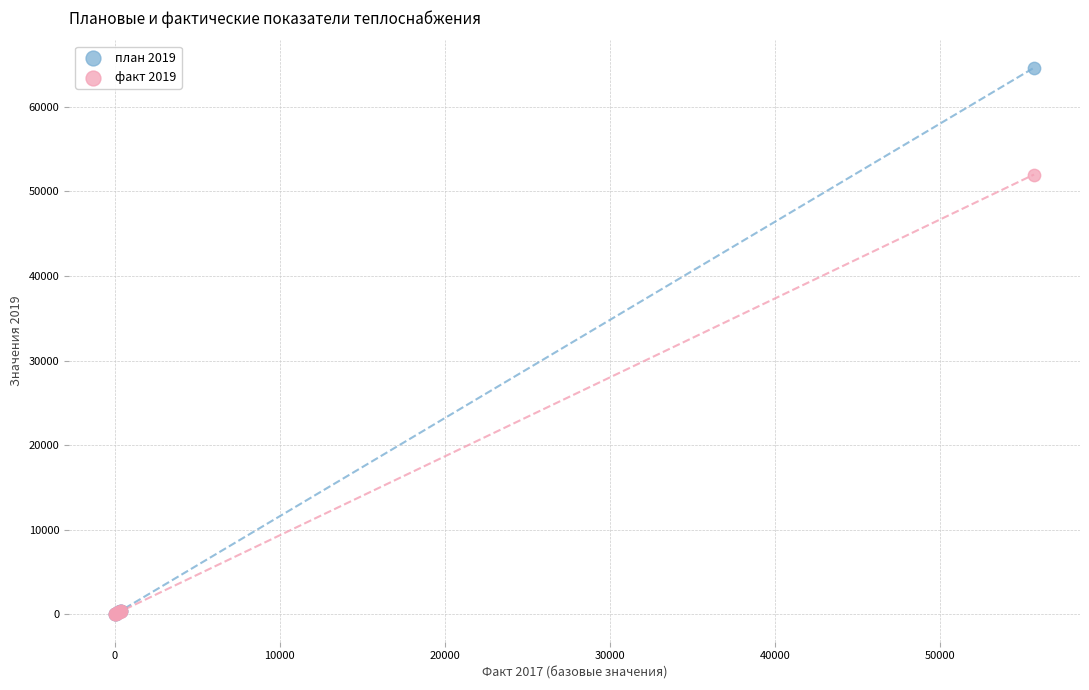

Which series has the largest Y range (max minus min)?

план 2019